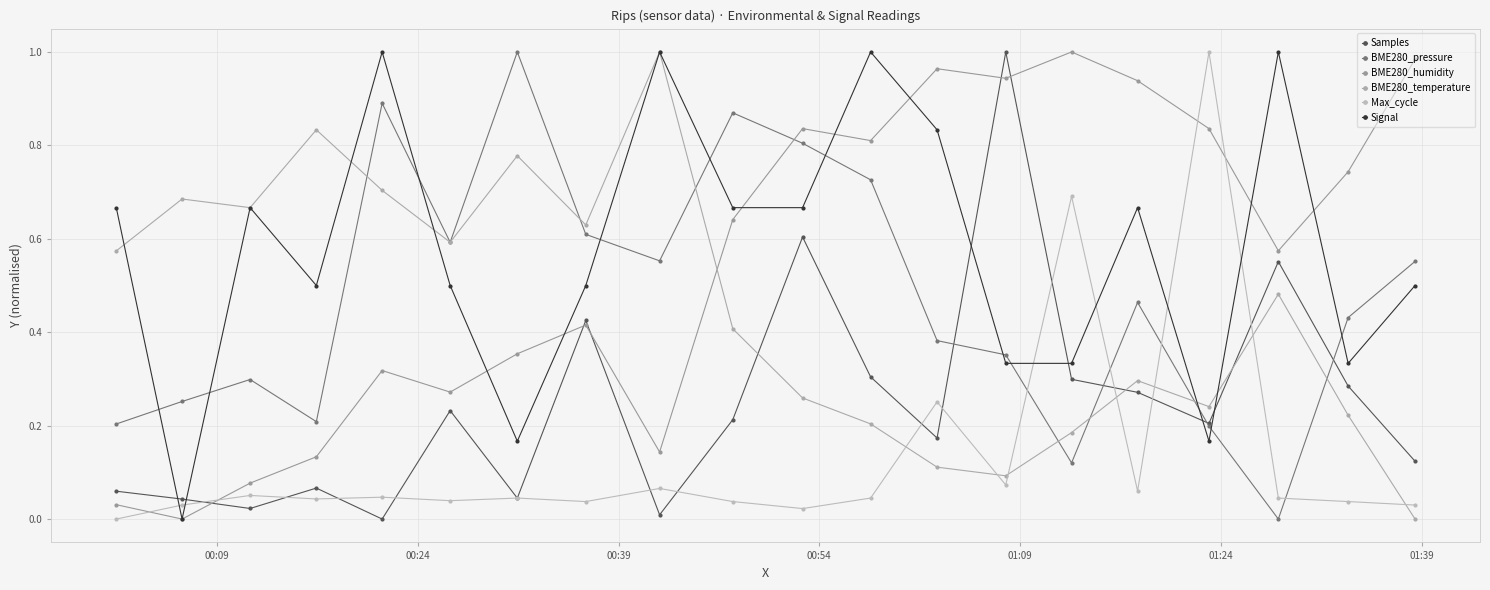

What is the difference between the maximum and minimum values in the Samples series?

1.0